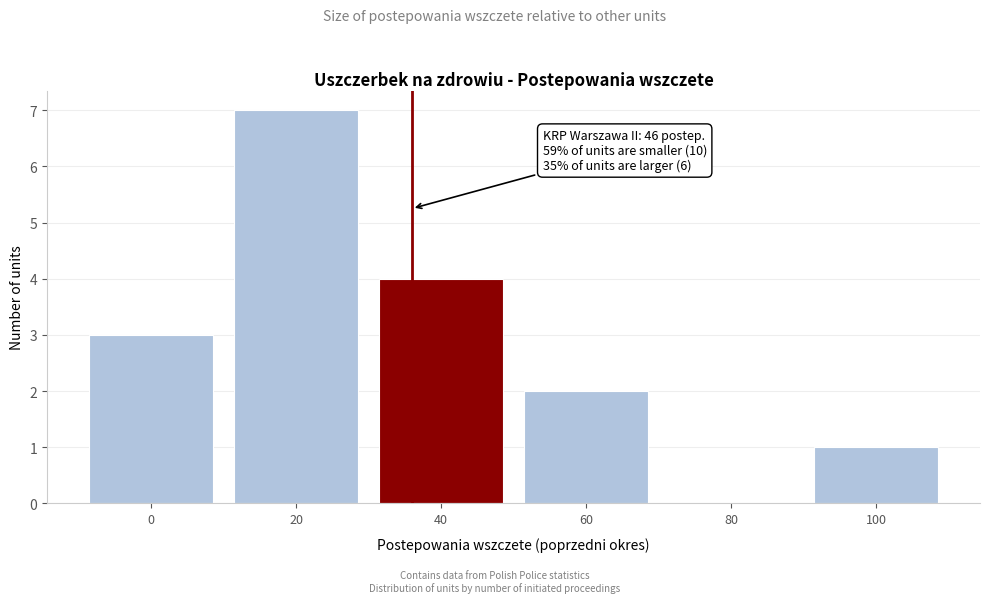

Reading left to right, extract all data points from this chart.

0=3	20=7	40=4	60=2	80=0	100=1